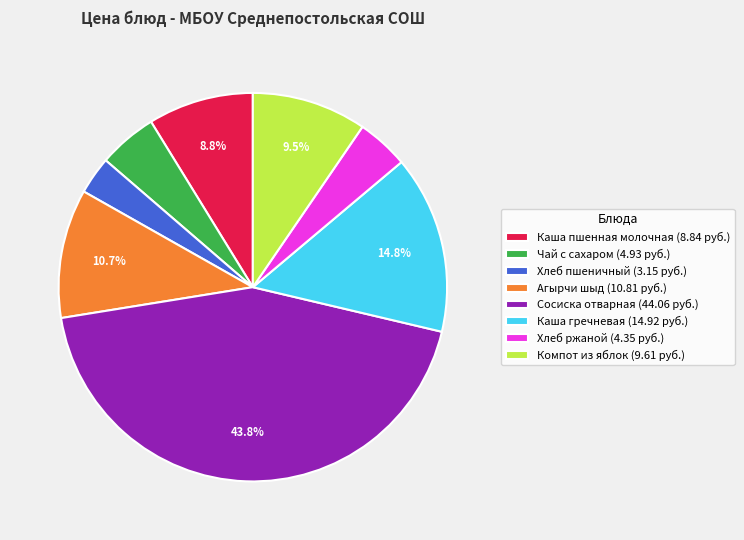

How many segments does this pie chart have?

8